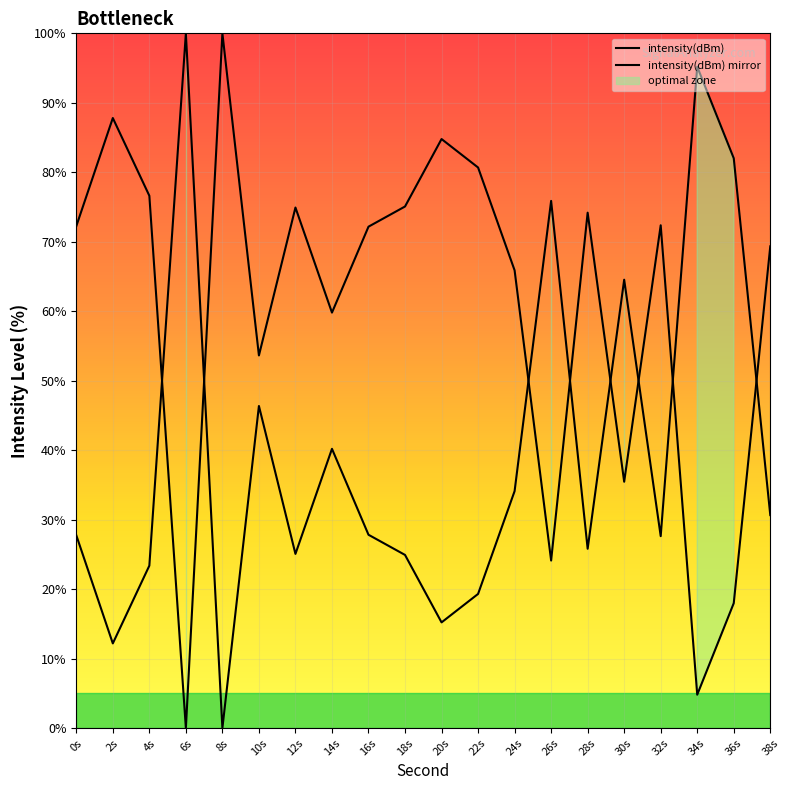

What is the value of the 13th point from the left?

65.9